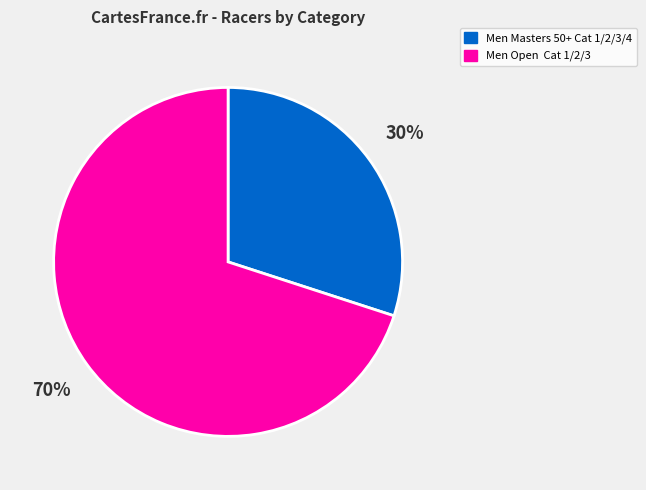

Is there any slice that represents more than half of the pie?

Yes